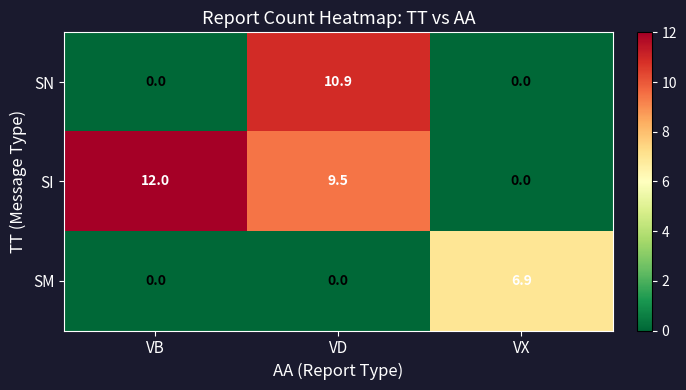

Where is SI nearest to the value 6?

VD